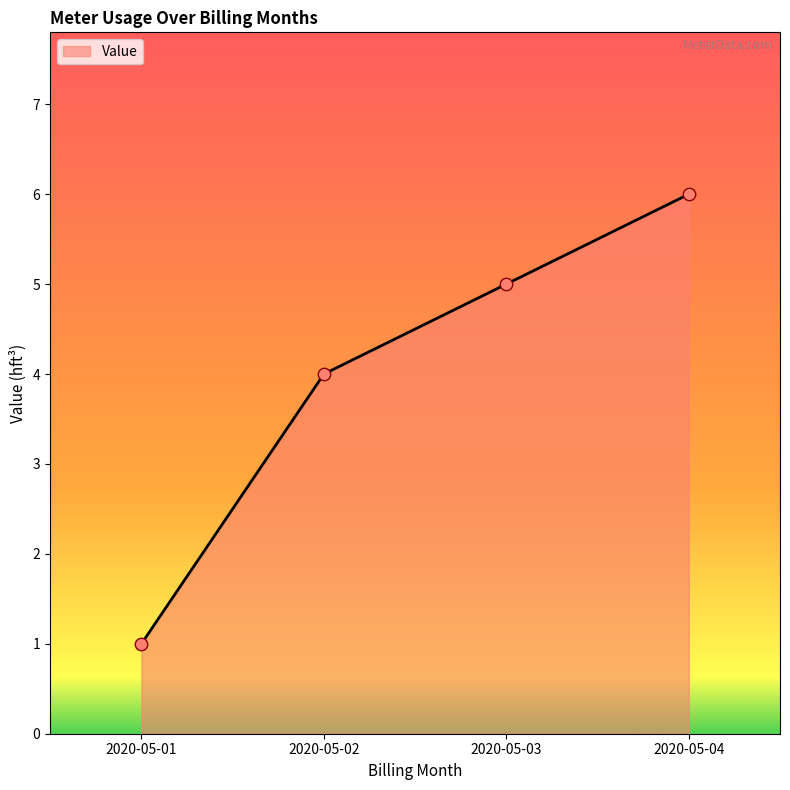

What is the change in value from 2020-05-01 to 2020-05-02?

+3